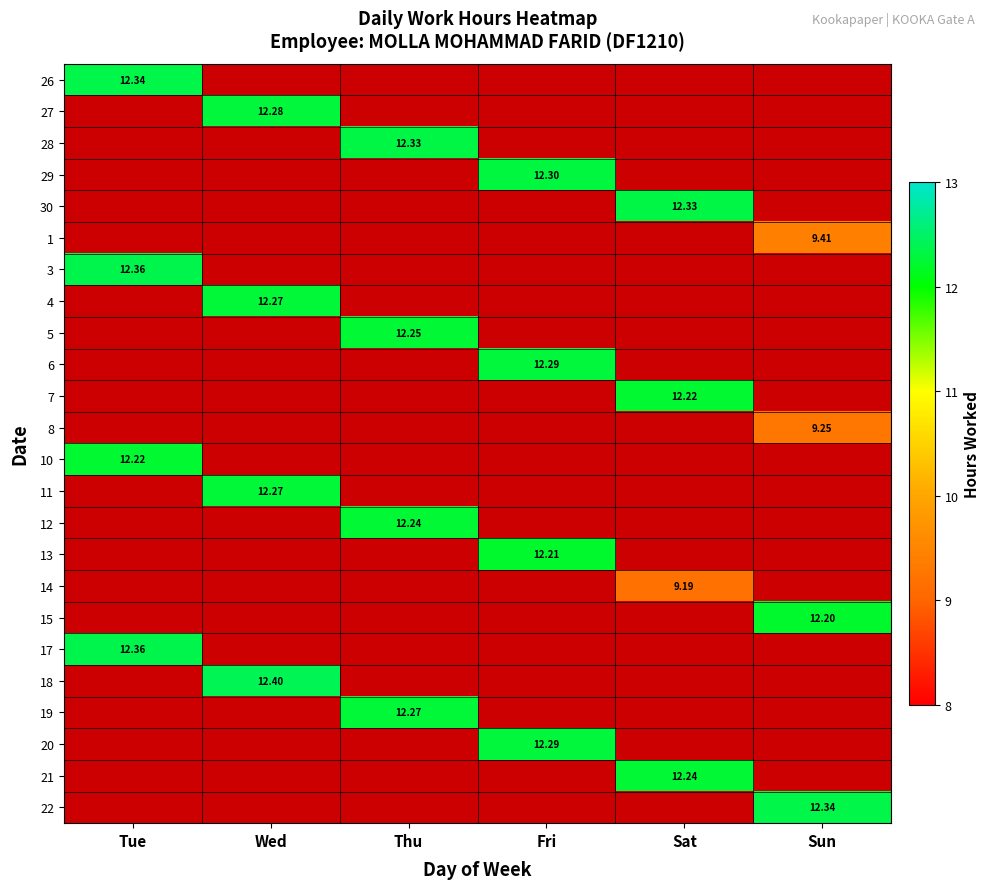

What is the spread (max minus min) of values at Tue?

0.1